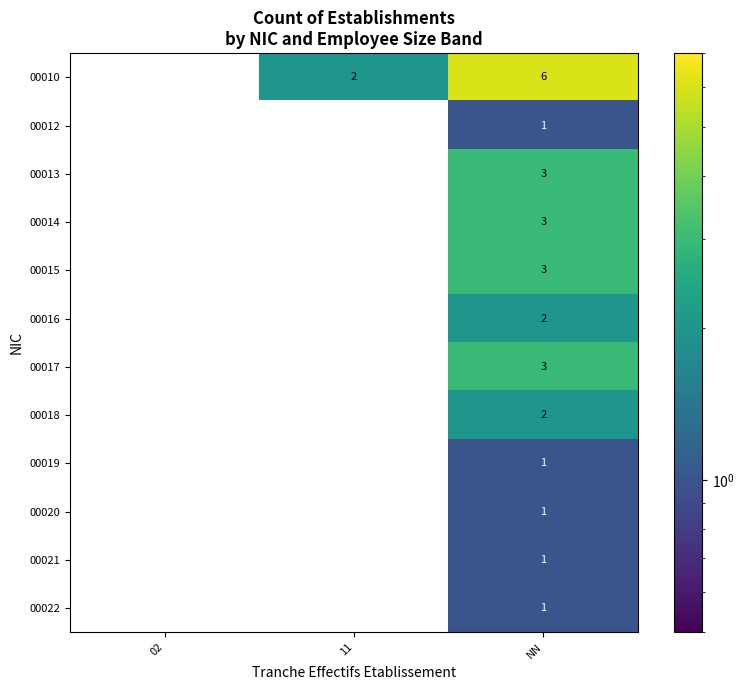

What is the spread (max minus min) of values at NN?

5